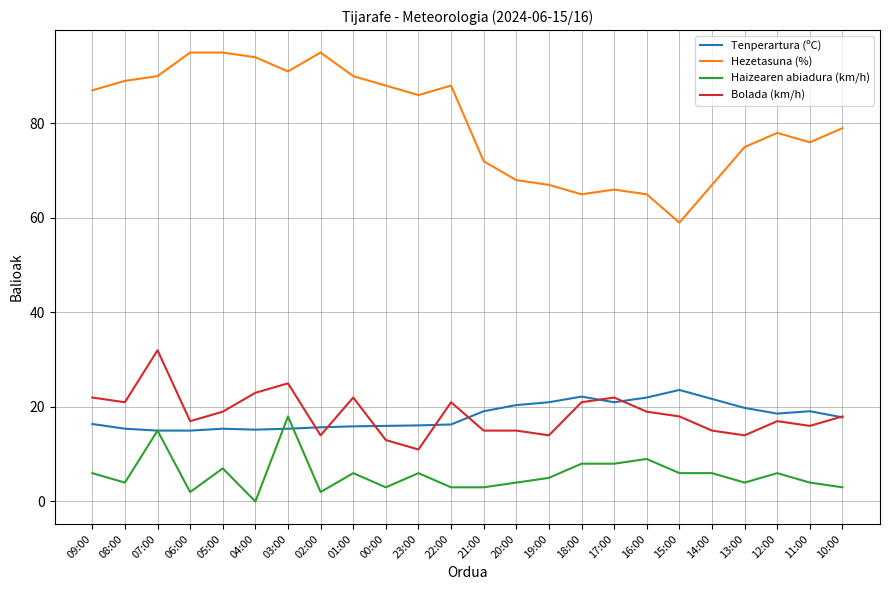

What is the average value of the Hezetasuna (%) series?

80.2